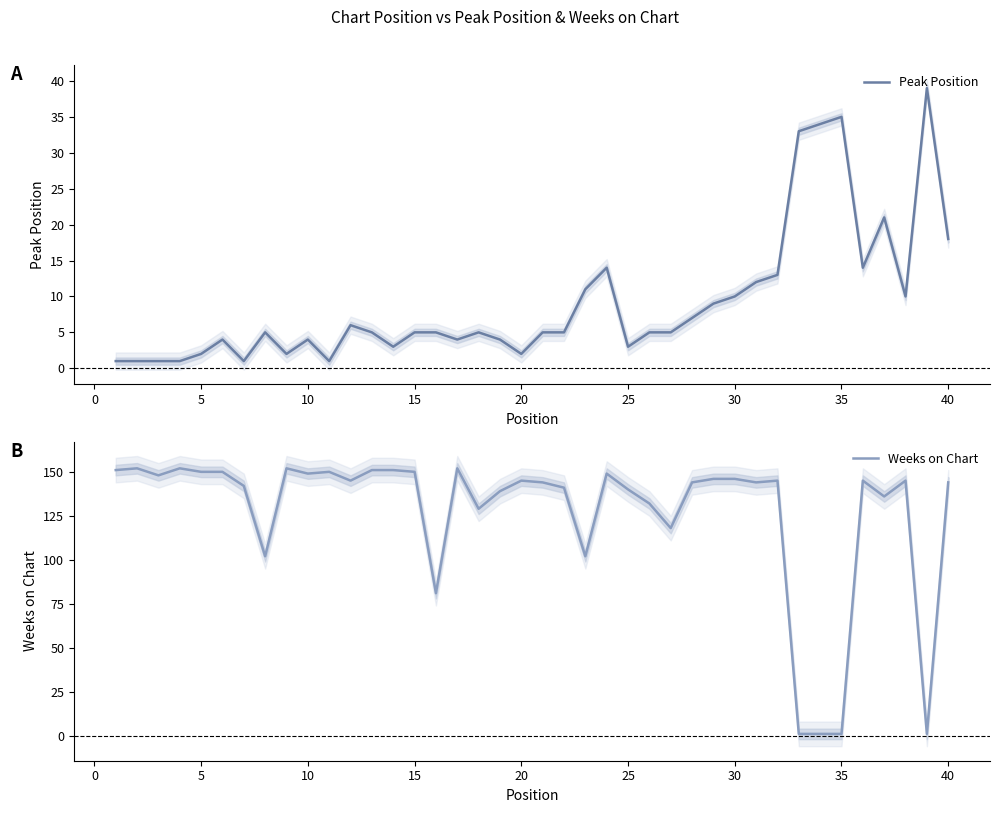

At how many categories does at least one series exceed 38?

37